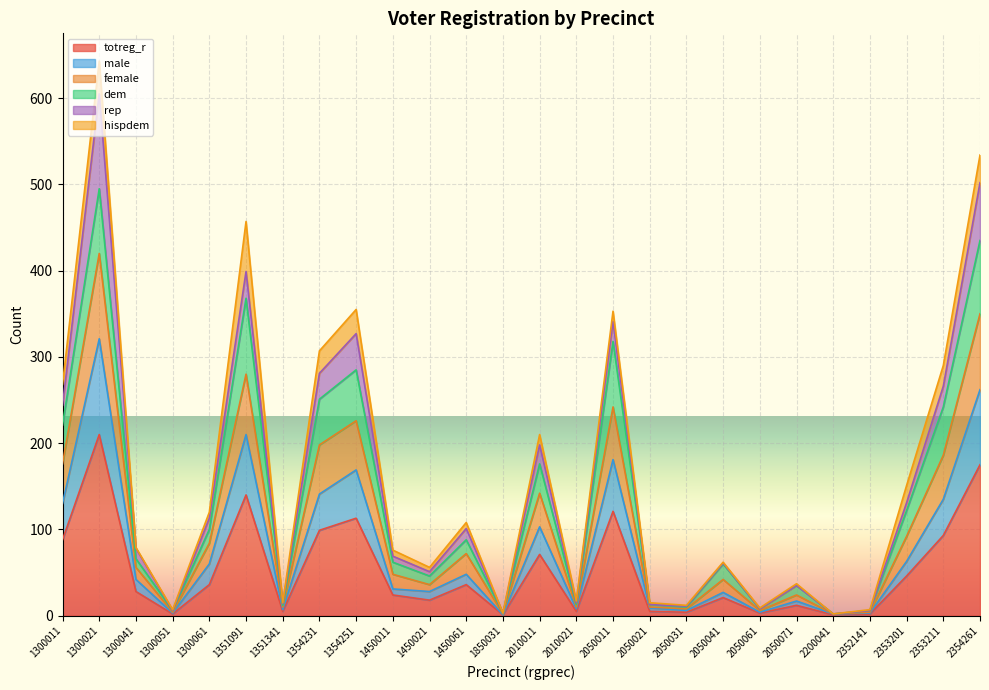

Count the number of categories in the chart.

26